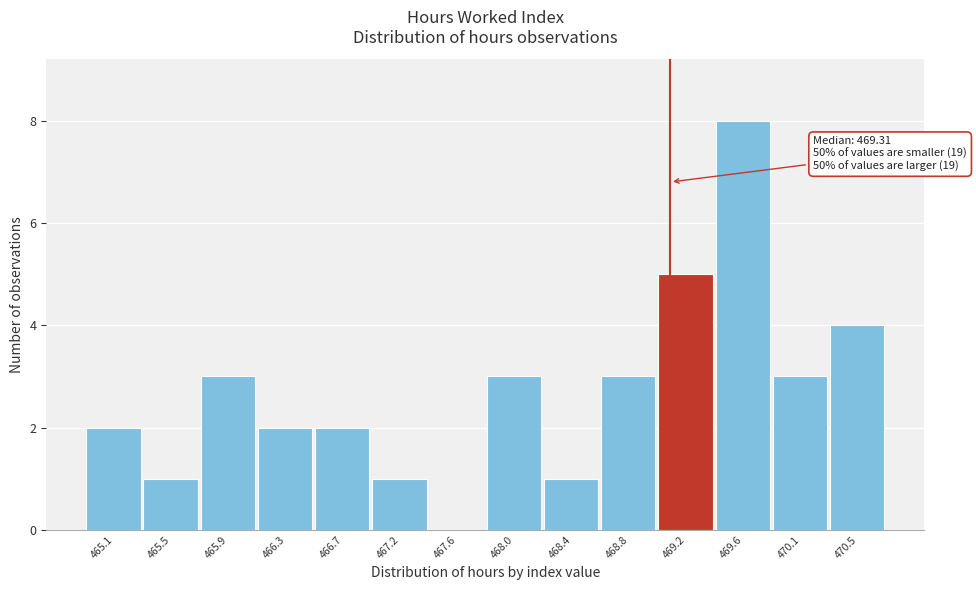

Reading left to right, extract all data points from this chart.

465.1=2	465.5=1	465.9=3	466.3=2	466.7=2	467.2=1	467.6=0	468.0=3	468.4=1	468.8=3	469.2=5	469.6=8	470.1=3	470.5=4